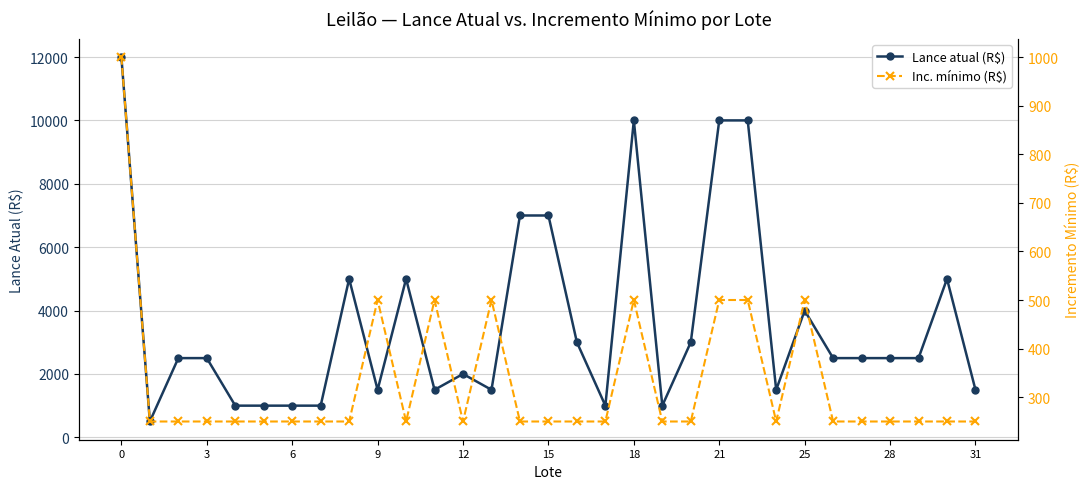

True or false: Lance atual (R$) and Inc. mínimo (R$) intersect in this chart.

False